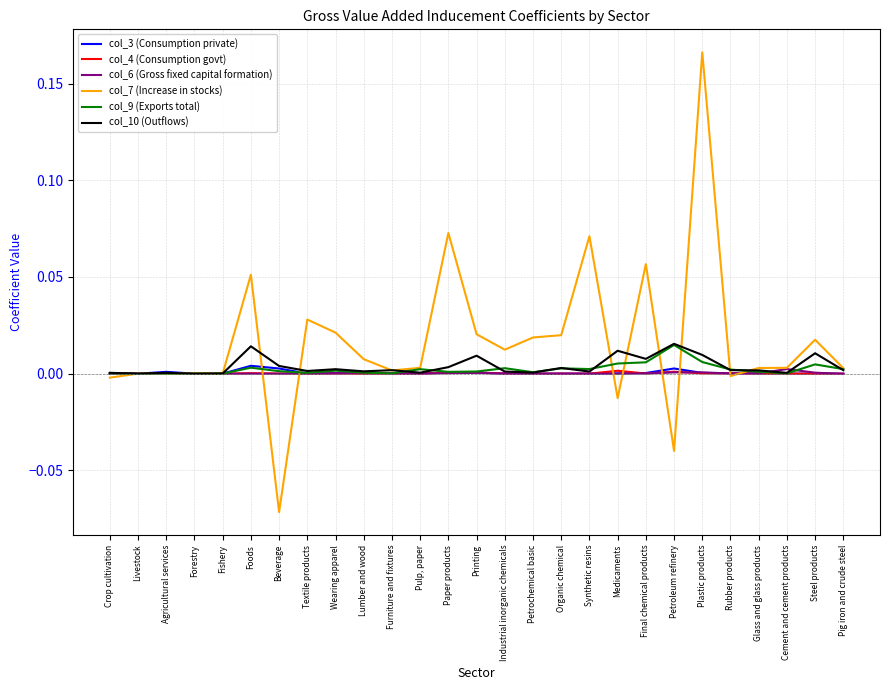

List the labels in order of col_4 (Consumption govt) value, smallest first.

Livestock, Pig iron and crude steel, Forestry, Petrochemical basic, Synthetic resins, Fishery, Lumber and wood, Steel products, Organic chemical, Agricultural services, Textile products, Industrial inorganic chemicals, Pulp, paper, Crop cultivation, Cement and cement products, Glass and glass products, Furniture and fixtures, Wearing apparel, Beverage, Final chemical products, Rubber products, Plastic products, Foods, Paper products, Printing, Petroleum refinery, Medicaments